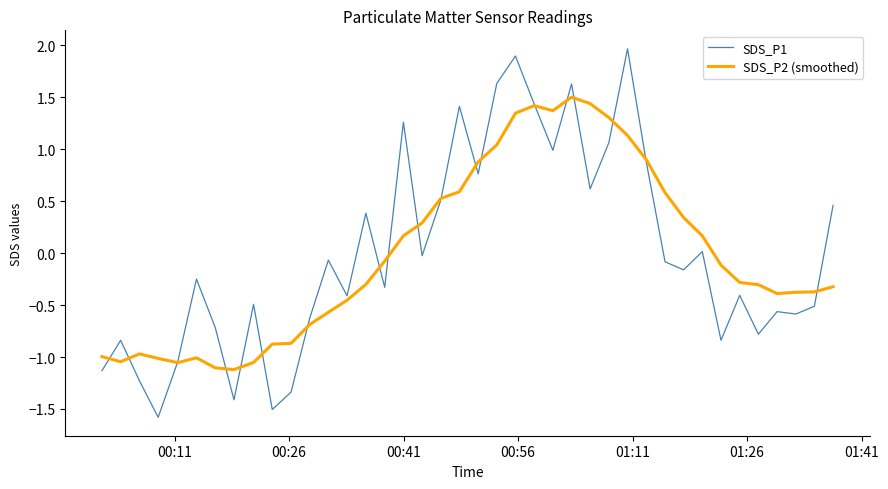

What is the minimum value shown in the chart?

-1.6